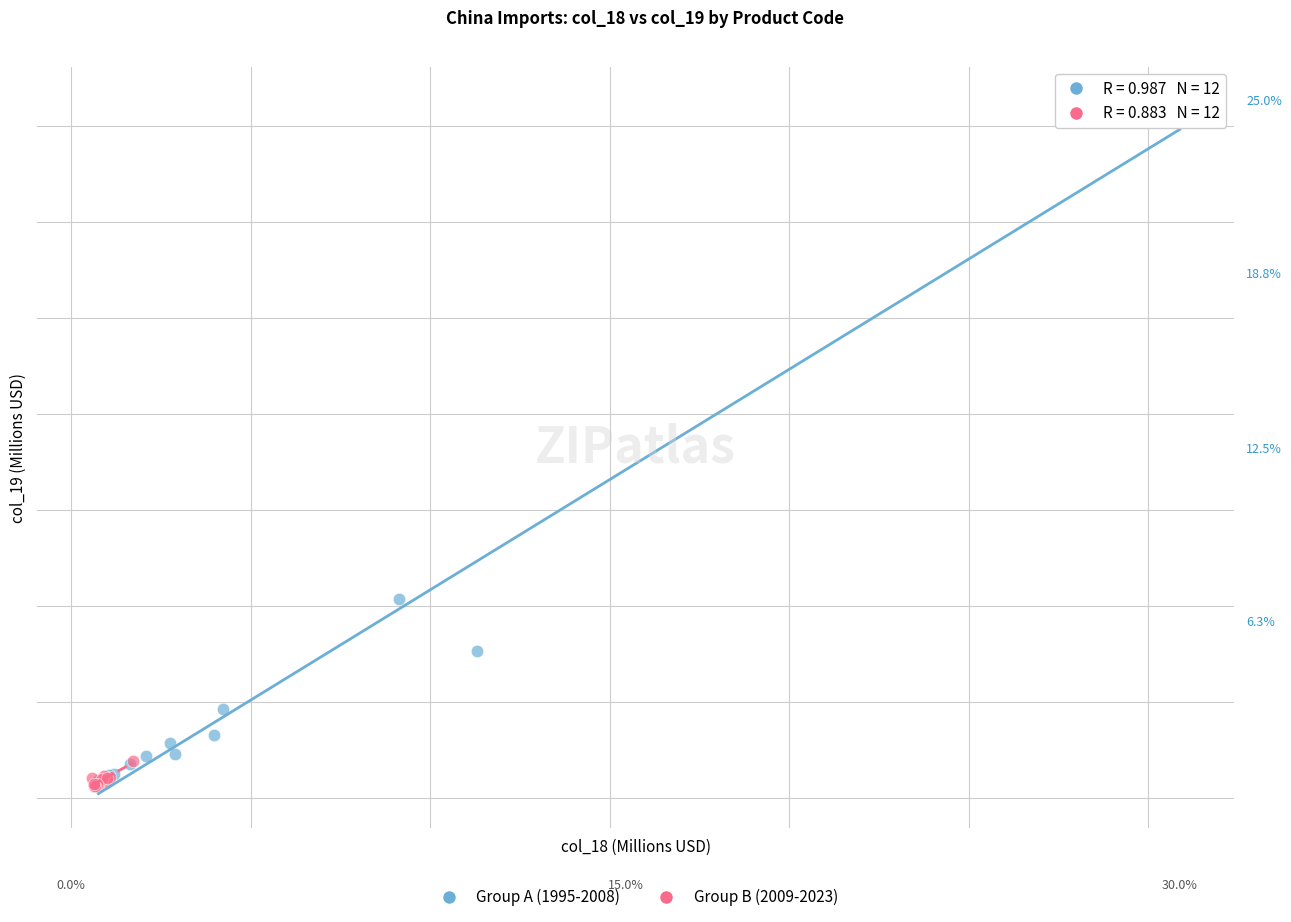

Which series contains the lowest Y value?

Group B (2009-2023)